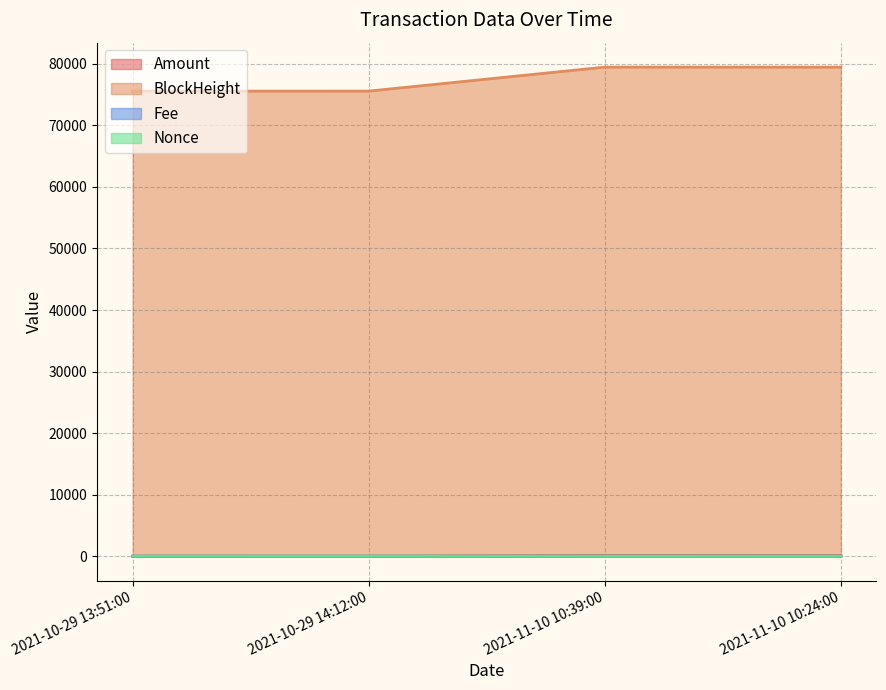

Does the chart display data point markers on the line(s)?

No